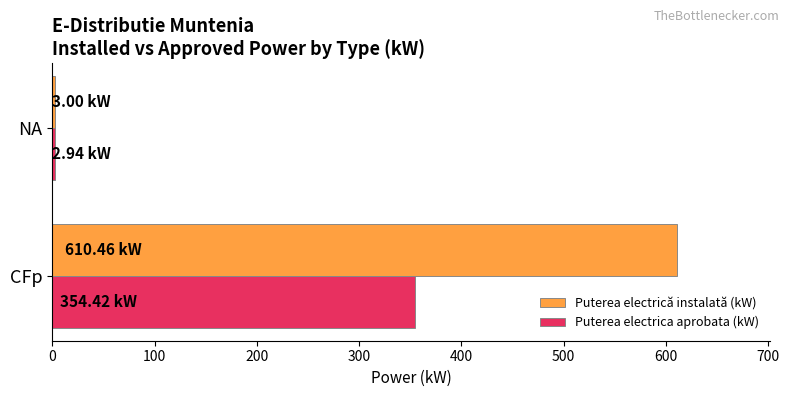

At how many categories does at least one series exceed 135?

1